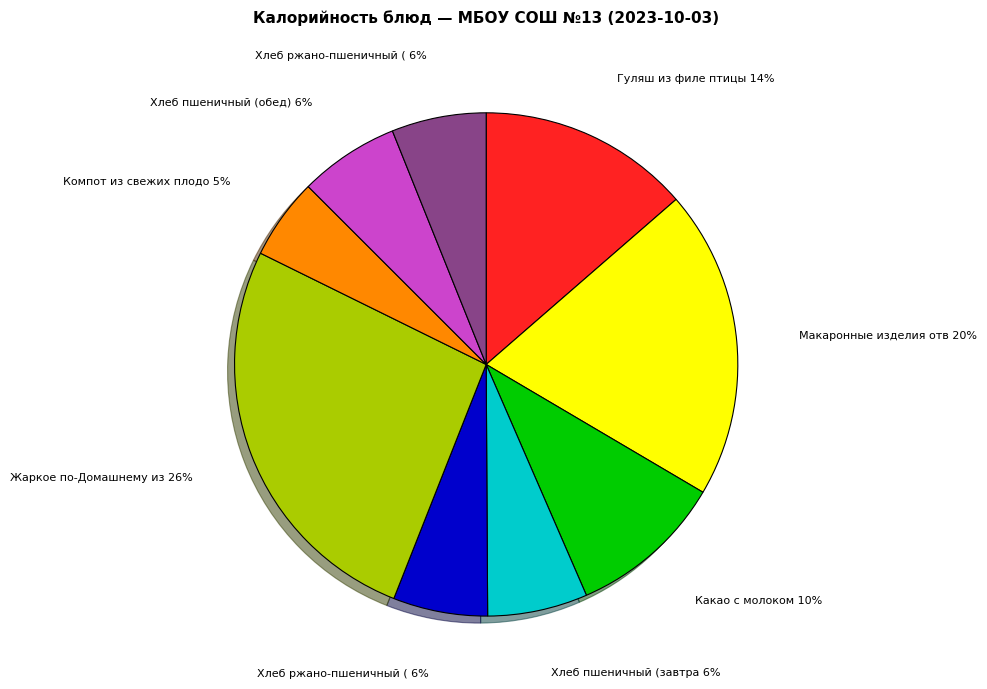

Is there a majority slice in this chart?

No